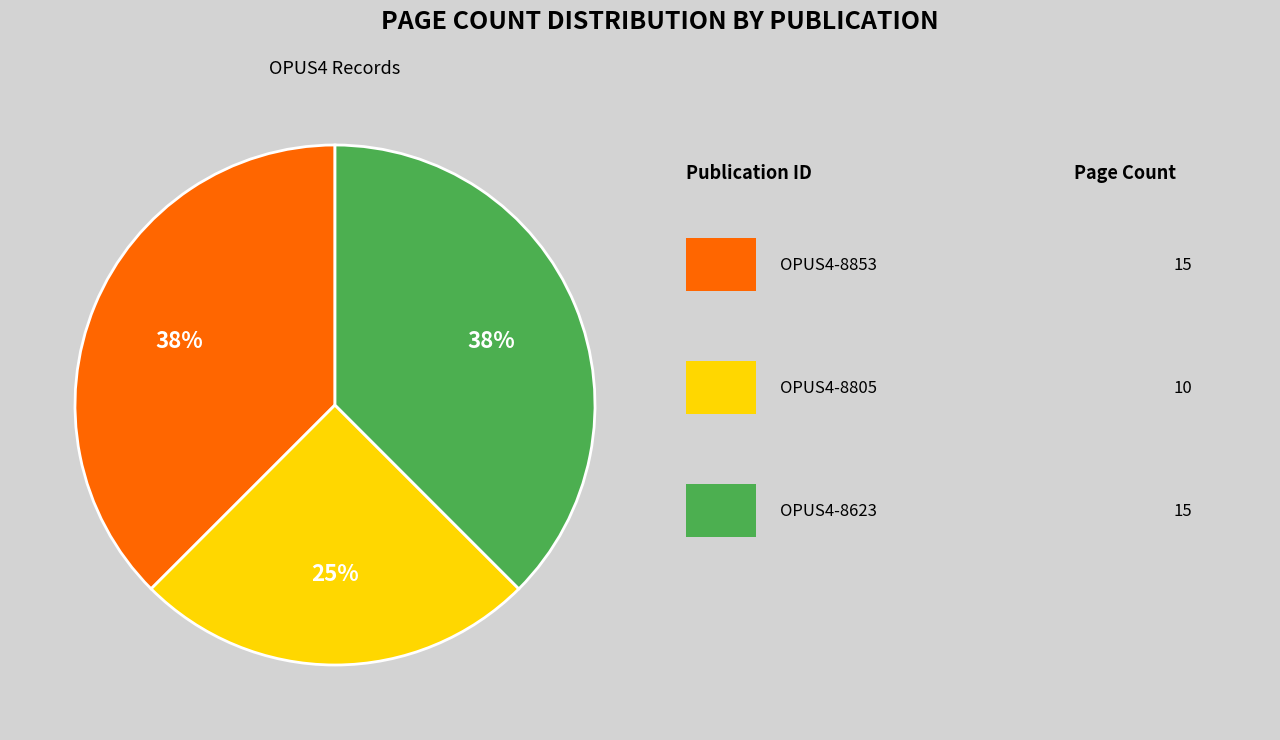

To the nearest percent, what is the average slice percentage?

33%